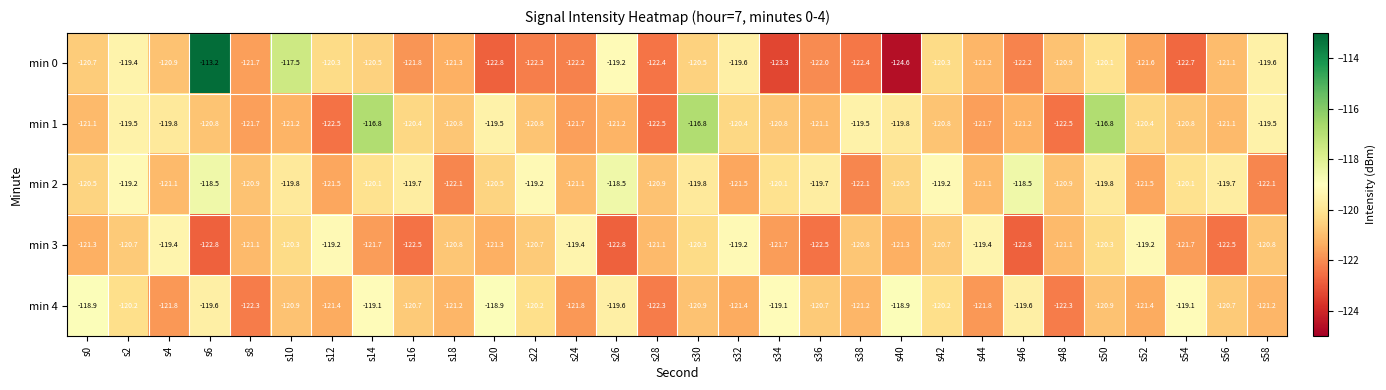

Read the min 3 value at s0.

-121.3